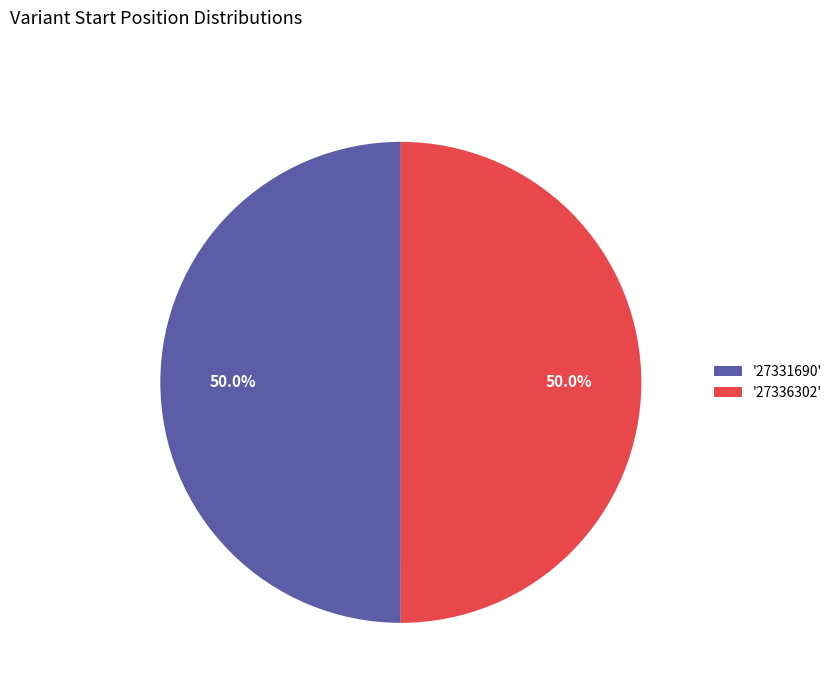

How many segments does this pie chart have?

2